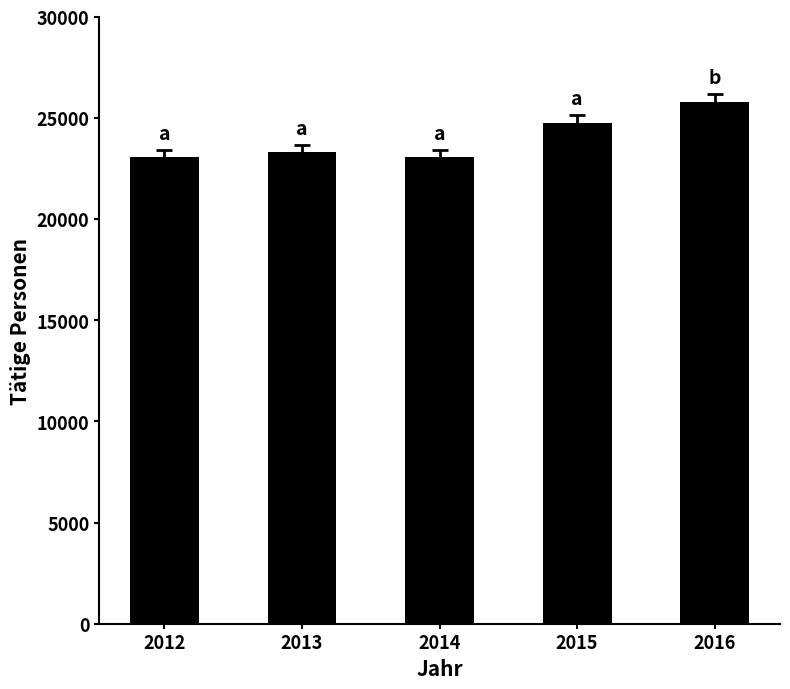

How many distinct data groups are displayed?

1